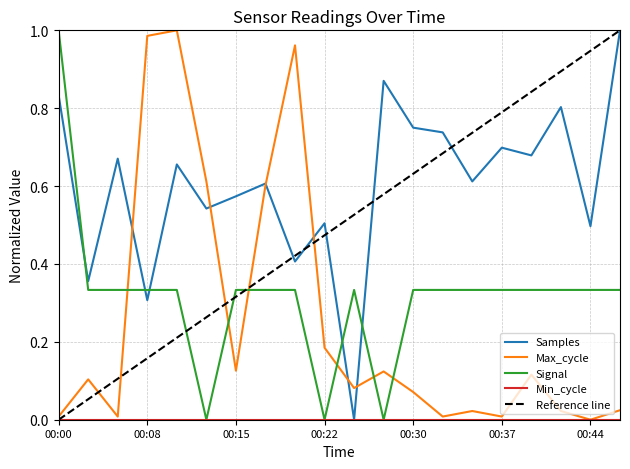

At which category is the sum across all series the highest?

00:10